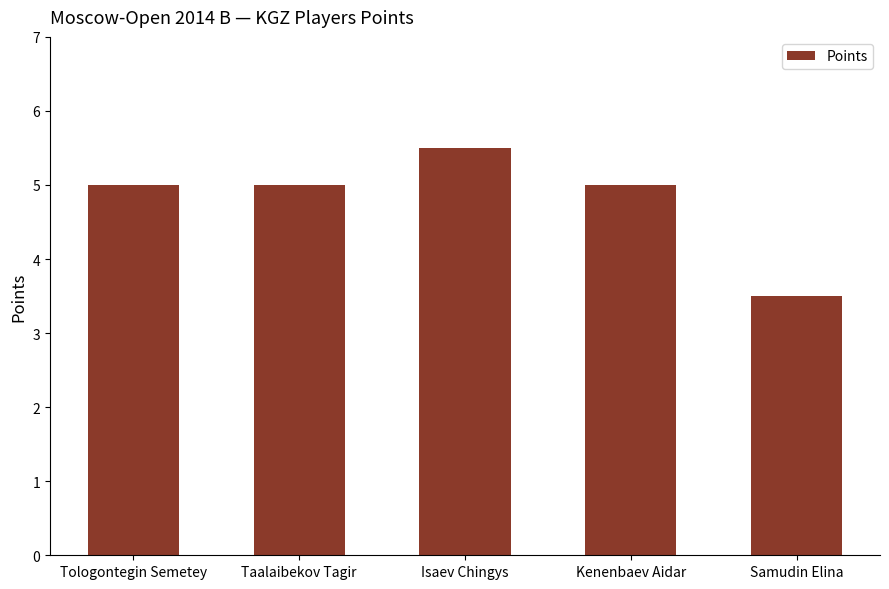

Count the number of data series in this chart.

1